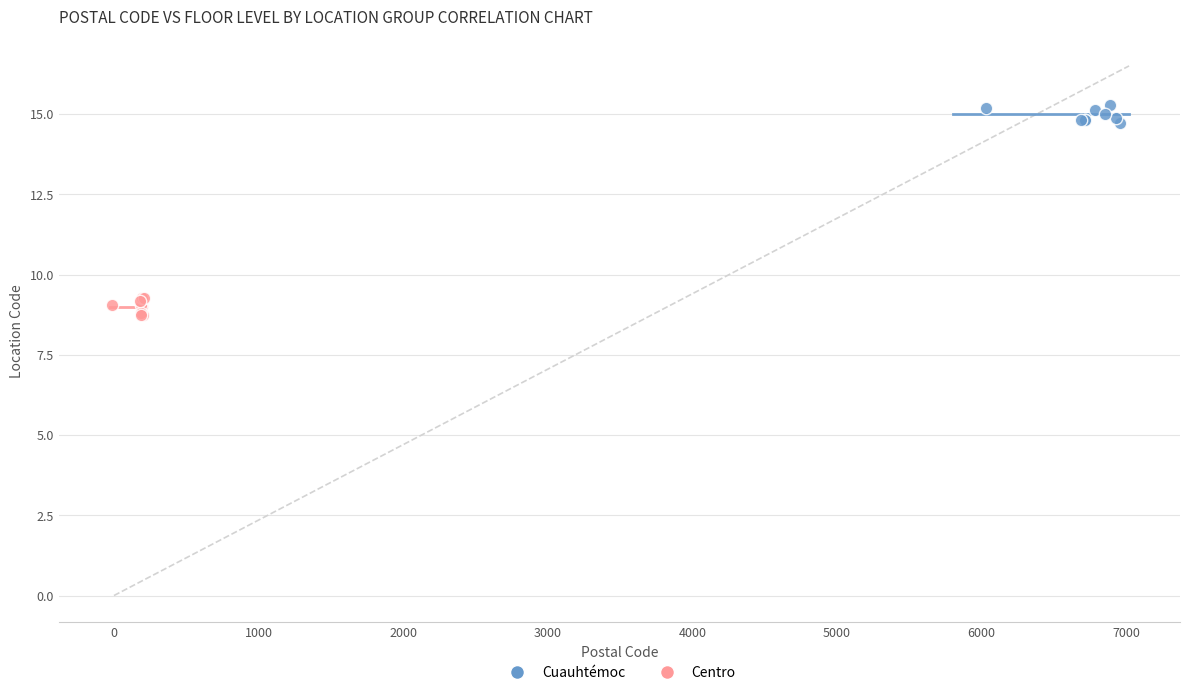

Which series contains the lowest Y value?

Centro